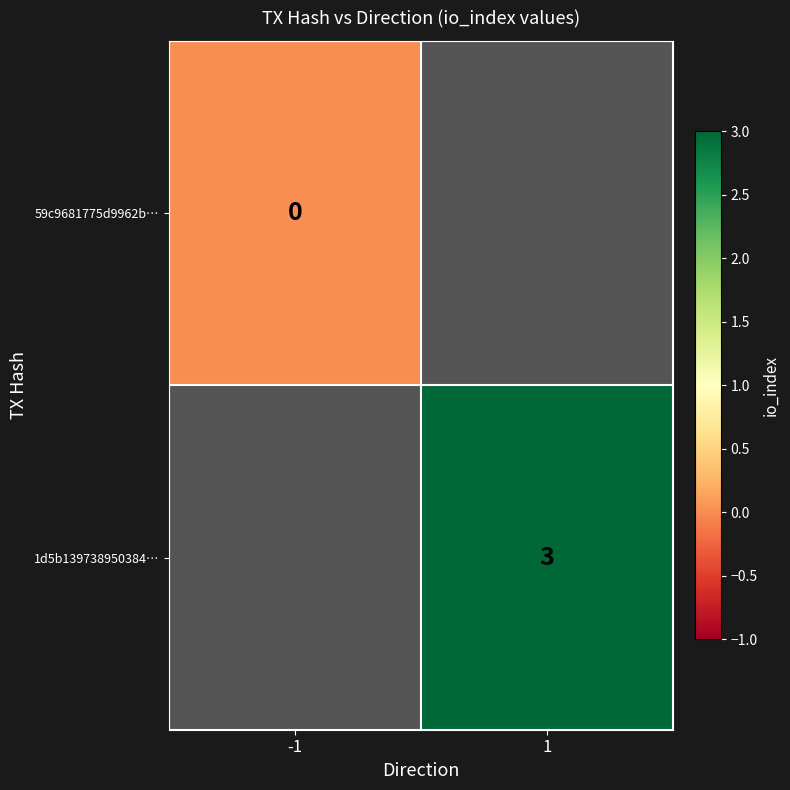

Is it true that 1d5b139738950384… equals 1 at 1?

False